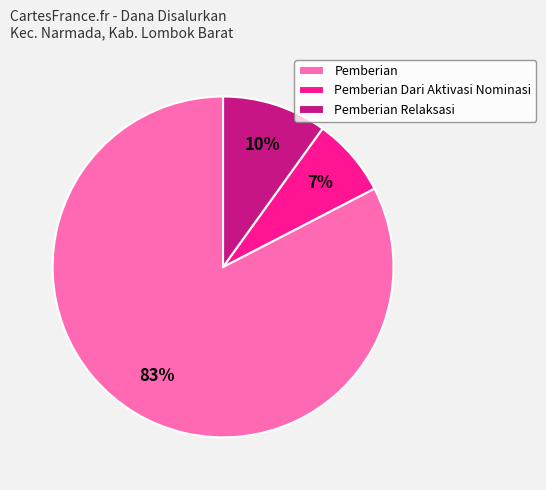

How many segments does this pie chart have?

3